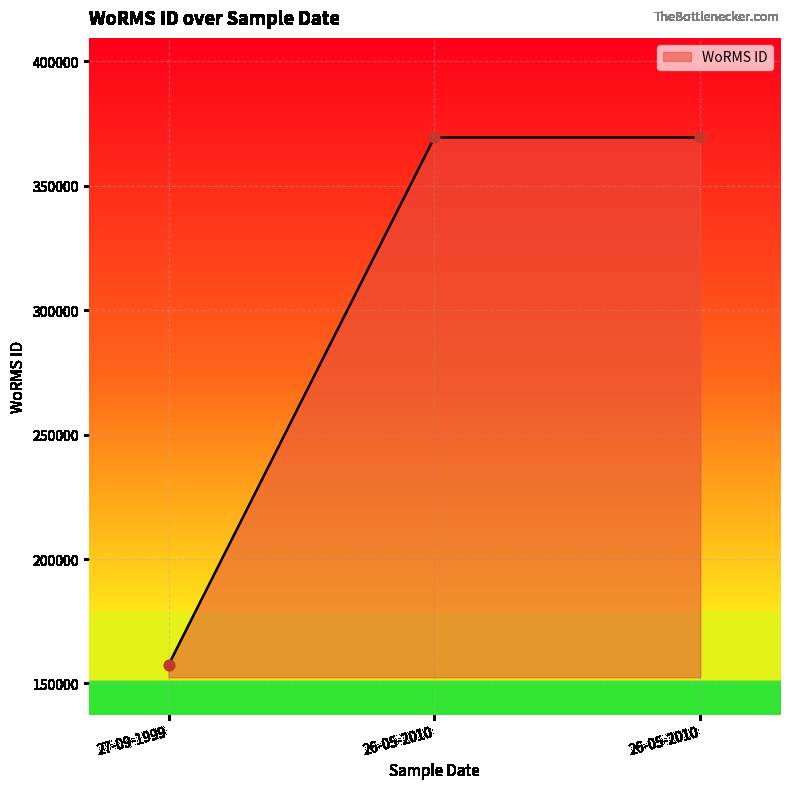

Approximately how many times larger is the value at 26-05-2010 compared to 27-09-1999?

2.3